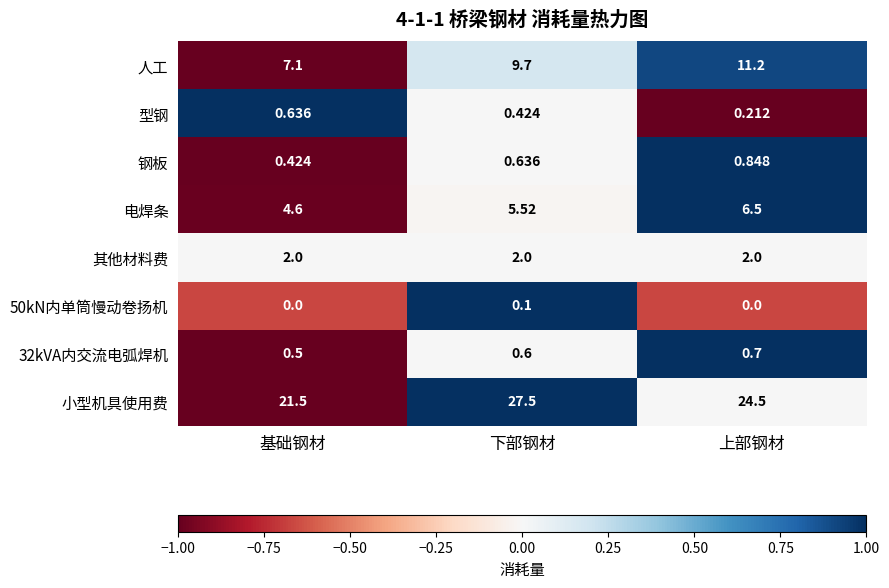

What is the total value across all series at 基础钢材?

36.8